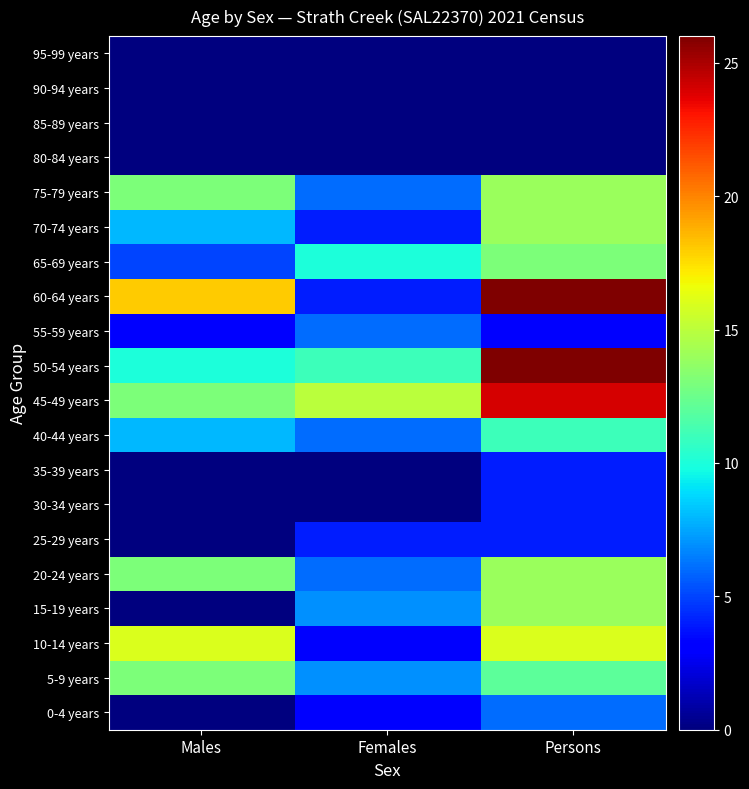

Reading left to right, extract all data points from this chart.

0-4 years: Males=0	Females=3	Persons=6
5-9 years: Males=13	Females=7	Persons=12
10-14 years: Males=16	Females=3	Persons=16
15-19 years: Males=0	Females=7	Persons=14
20-24 years: Males=13	Females=6	Persons=14
25-29 years: Males=0	Females=4	Persons=4
30-34 years: Males=0	Females=0	Persons=4
35-39 years: Males=0	Females=0	Persons=4
40-44 years: Males=8	Females=6	Persons=11
45-49 years: Males=13	Females=15	Persons=24
50-54 years: Males=10	Females=11	Persons=26
55-59 years: Males=3	Females=6	Persons=3
60-64 years: Males=18	Females=4	Persons=26
65-69 years: Males=5	Females=10	Persons=13
70-74 years: Males=8	Females=4	Persons=14
75-79 years: Males=13	Females=6	Persons=14
80-84 years: Males=0	Females=0	Persons=0
85-89 years: Males=0	Females=0	Persons=0
90-94 years: Males=0	Females=0	Persons=0
95-99 years: Males=0	Females=0	Persons=0